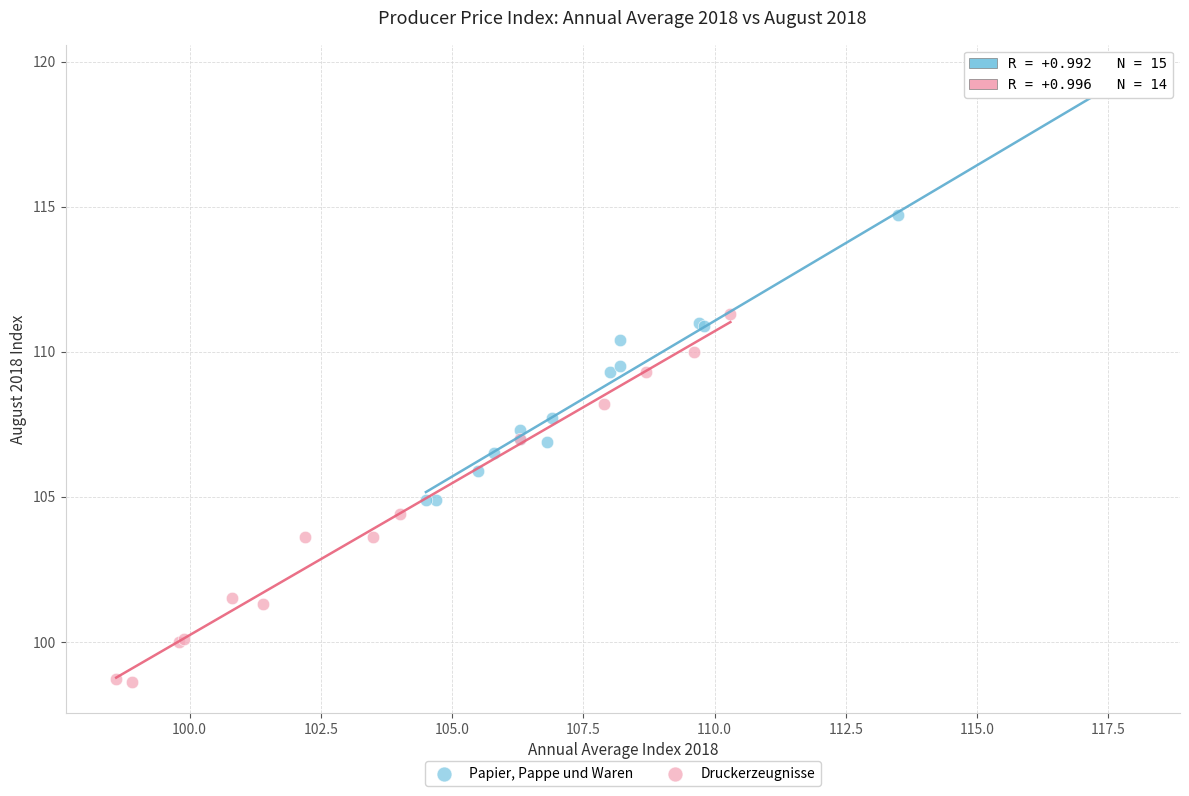

Which series reaches the minimum Y coordinate?

Druckerzeugnisse